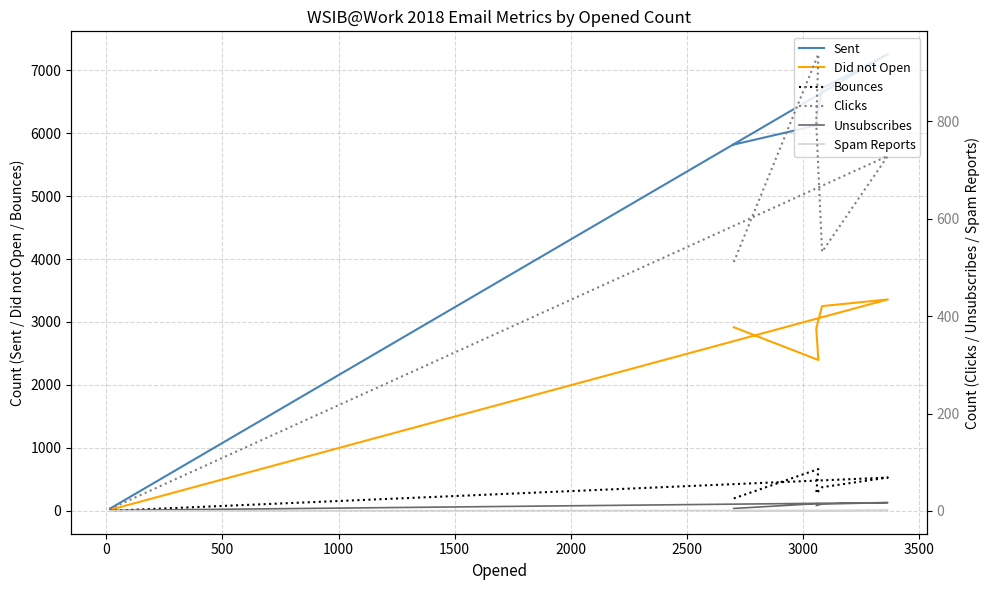

At how many categories does at least one series exceed 6027?

4